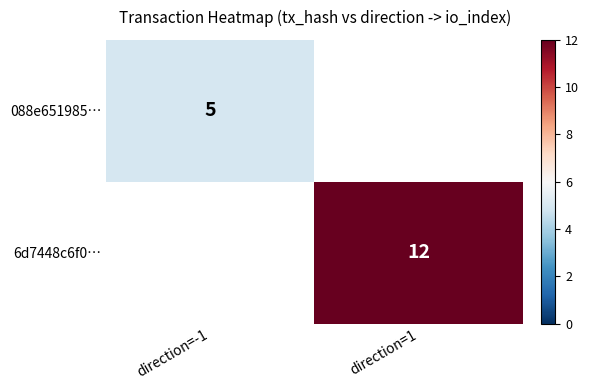

The 6d7448c6f0… series shows 12 at direction=1. True or false?

True